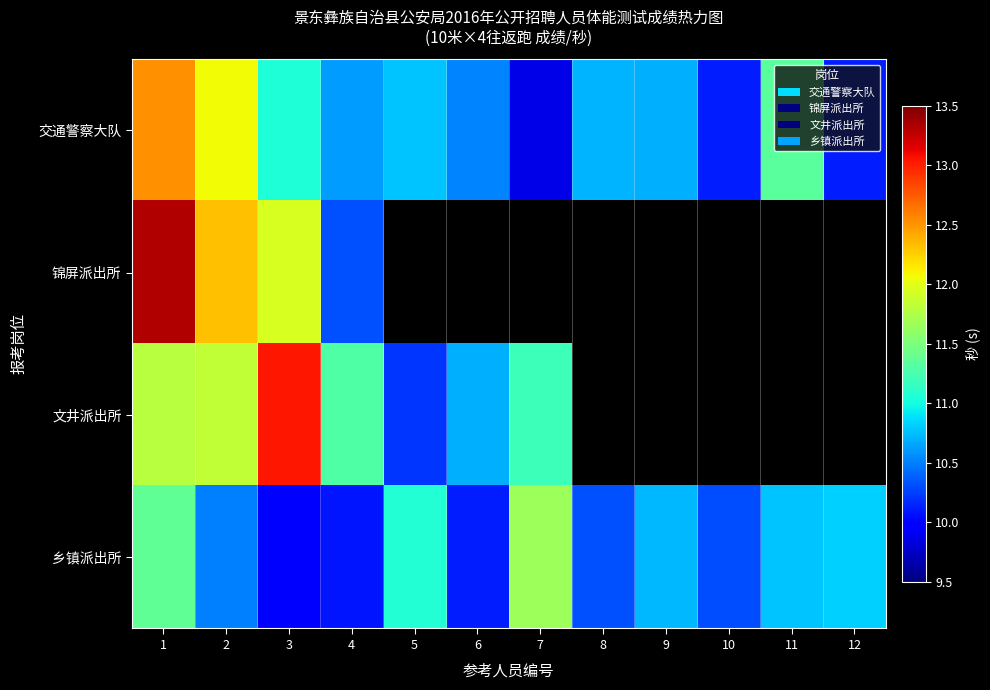

Count the number of categories in the chart.

12